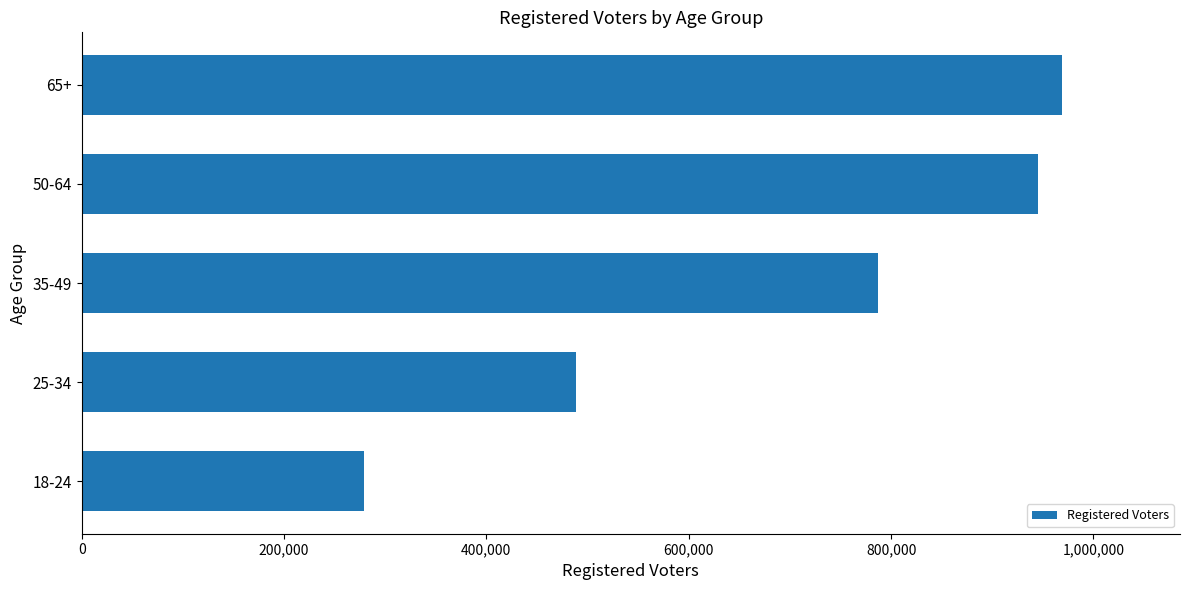

Reading top to bottom, what are all the values shown in this chart?

65+=969246	50-64=945132	35-49=787052	25-34=488838	18-24=279188